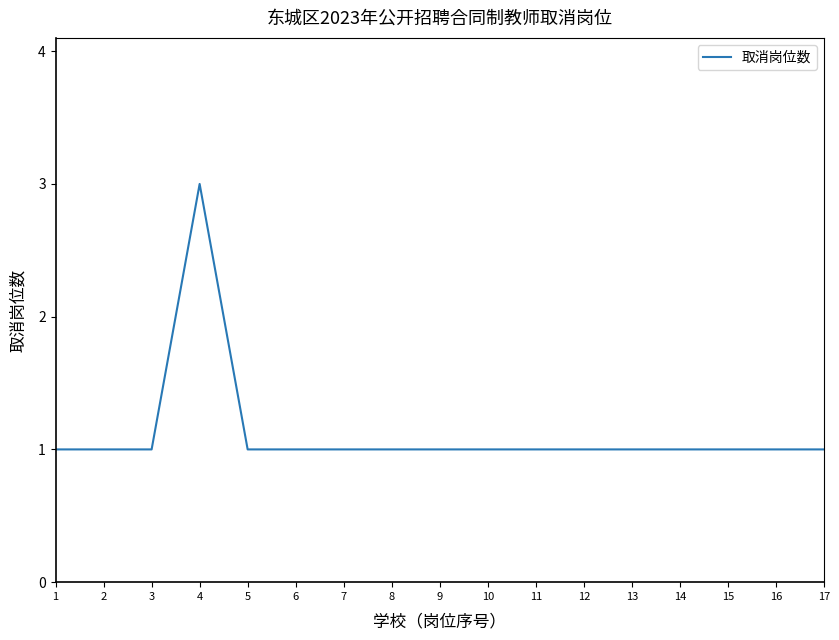

Reading left to right, transcribe all the data shown in this chart.

1=1	2=1	3=1	4=3	5=1	6=1	7=1	8=1	9=1	10=1	11=1	12=1	13=1	14=1	15=1	16=1	17=1